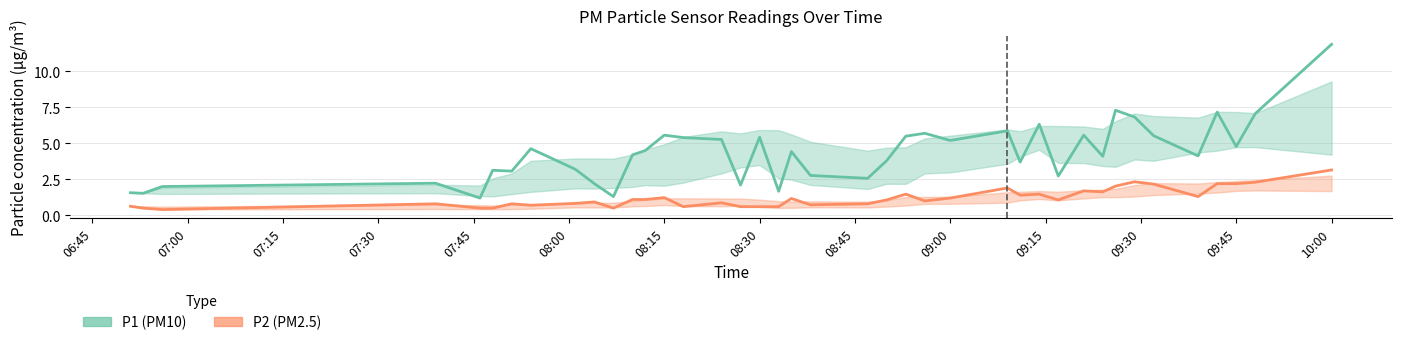

Which series has the largest total across all categories?

P1 (PM10)